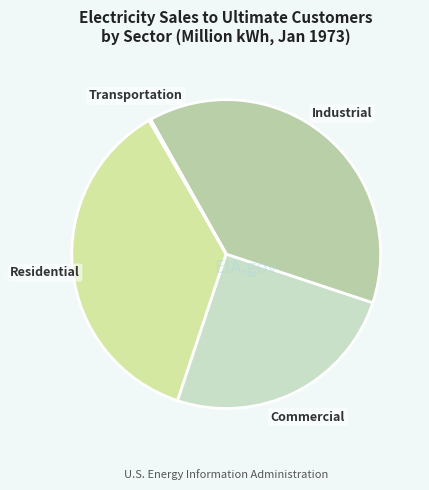

Does Commercial represent more than half of the total?

No